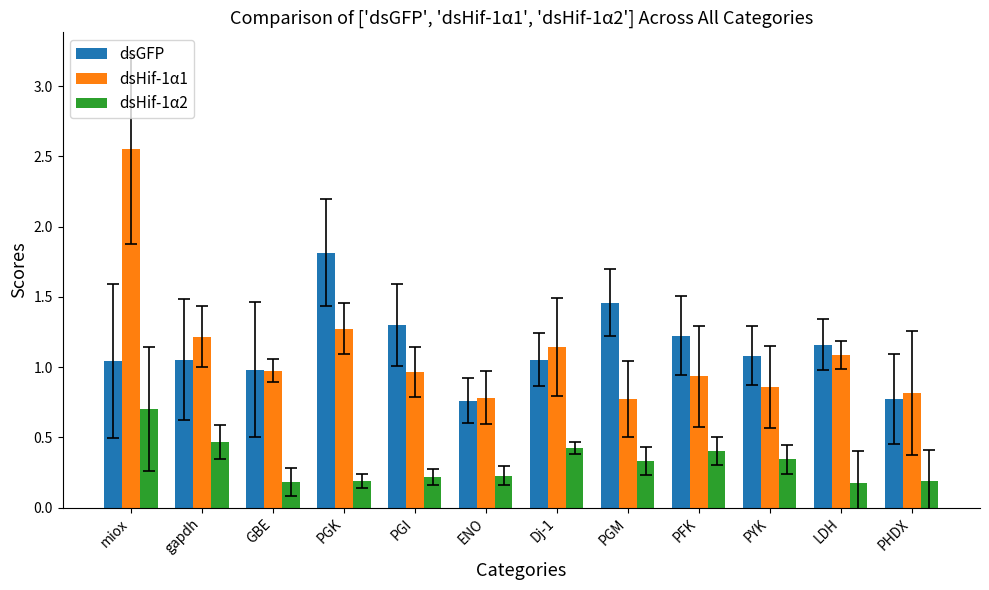

What is the difference between the second highest and second lowest values in the dsGFP series?

0.7